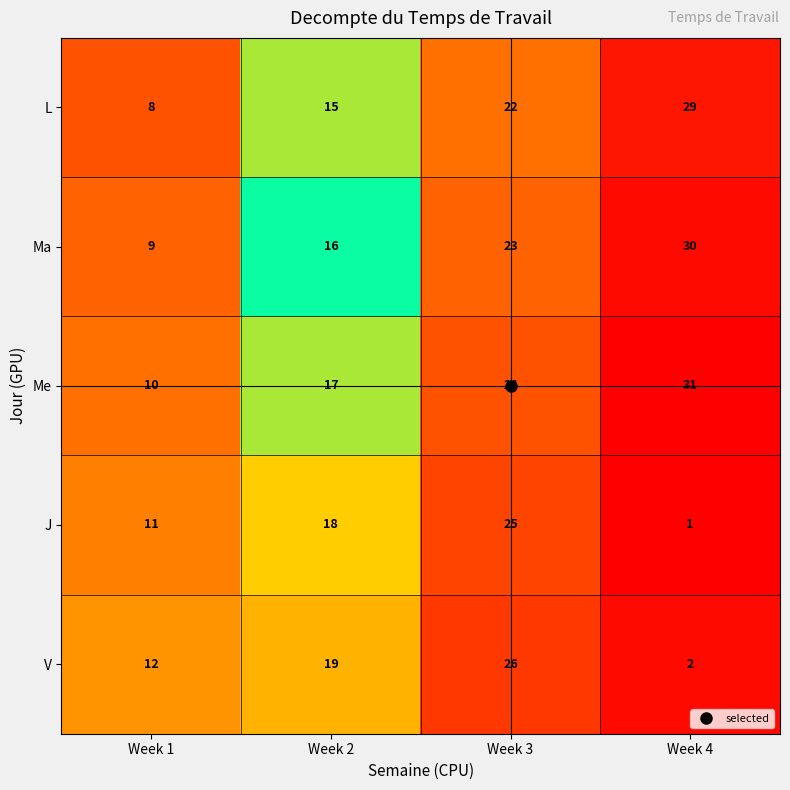

What is the sum of all L values?

74